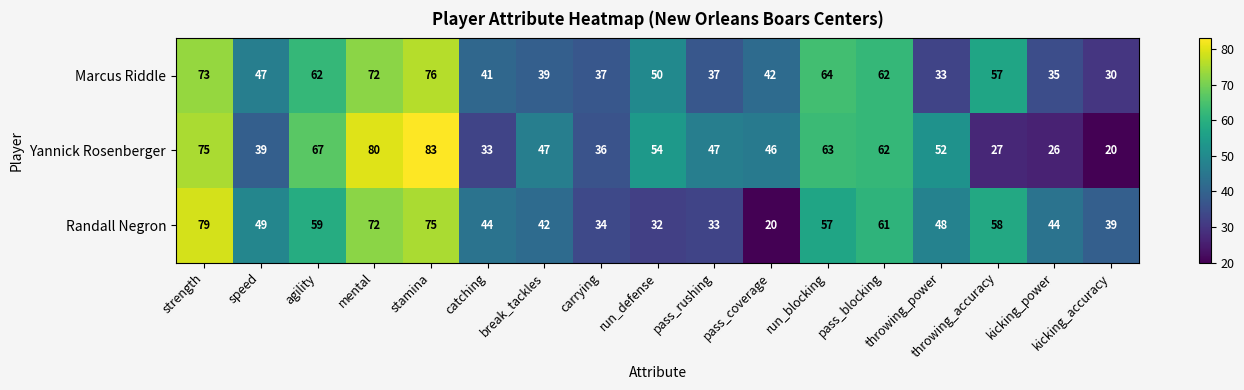

At pass_coverage, list the series in order from smallest to largest.

Randall Negron, Marcus Riddle, Yannick Rosenberger